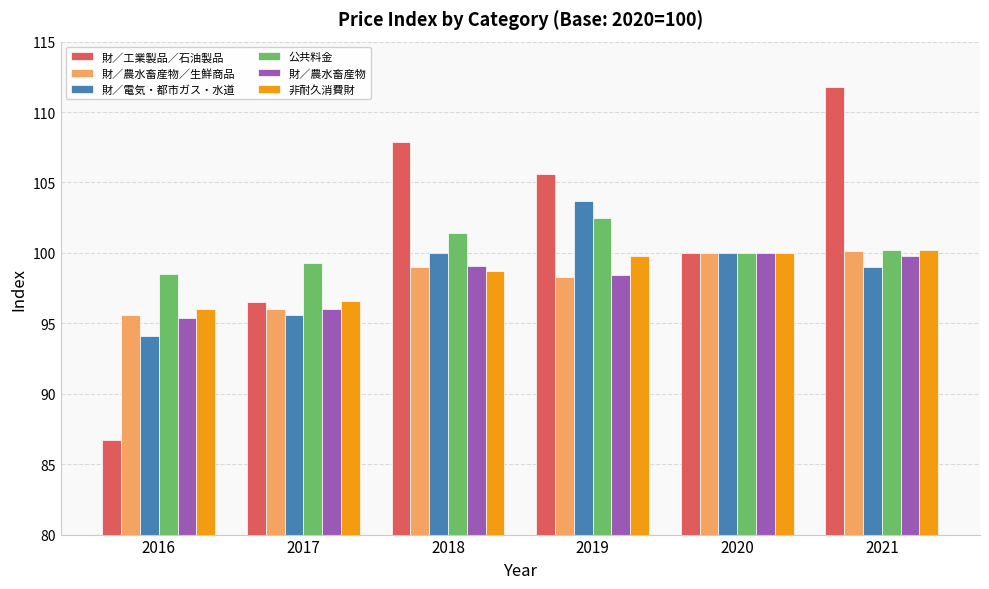

What is the lowest value of the 財／農水畜産物 series?

95.4